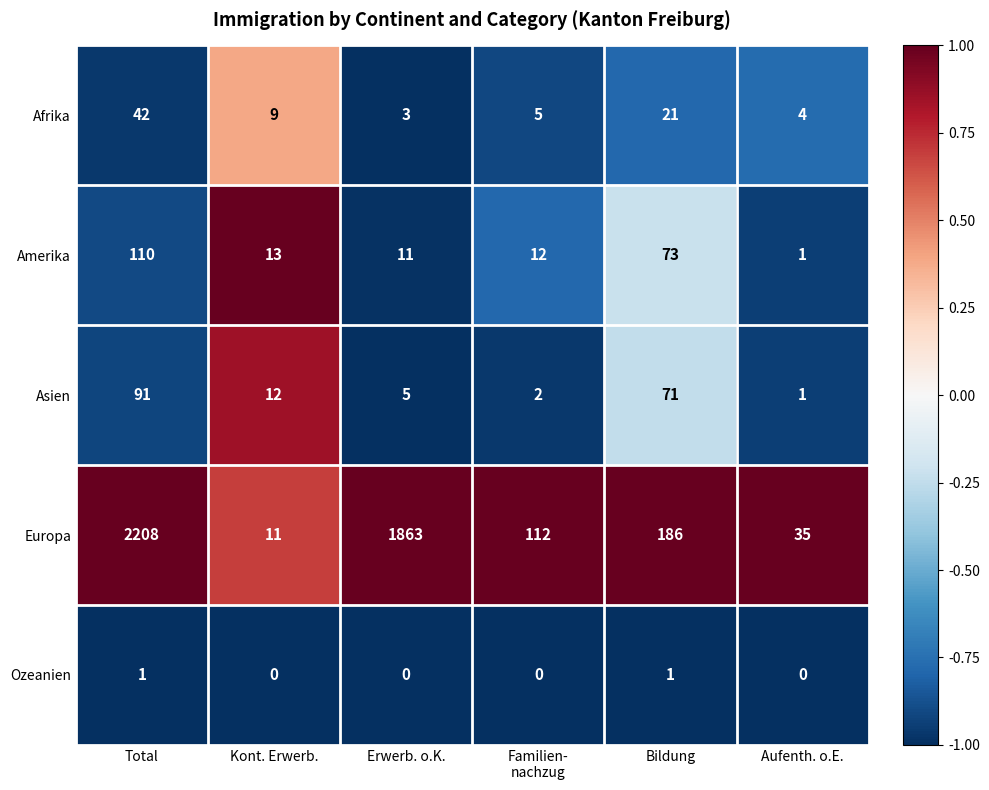

At Kont. Erwerb., list the series in order from smallest to largest.

Ozeanien, Afrika, Europa, Asien, Amerika